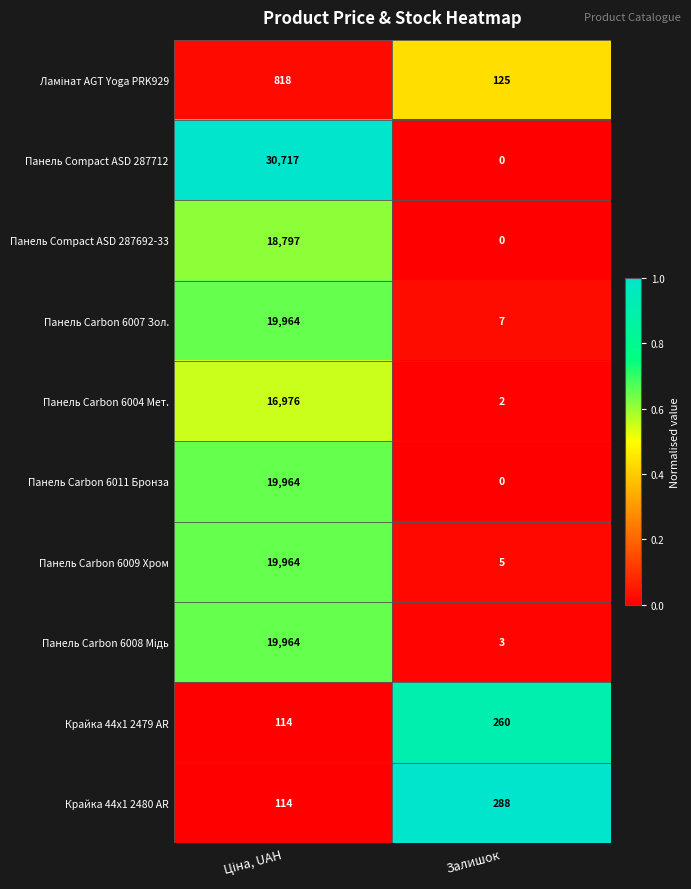

What is the average value of the Панель Carbon 6004 Мет. series?

8489